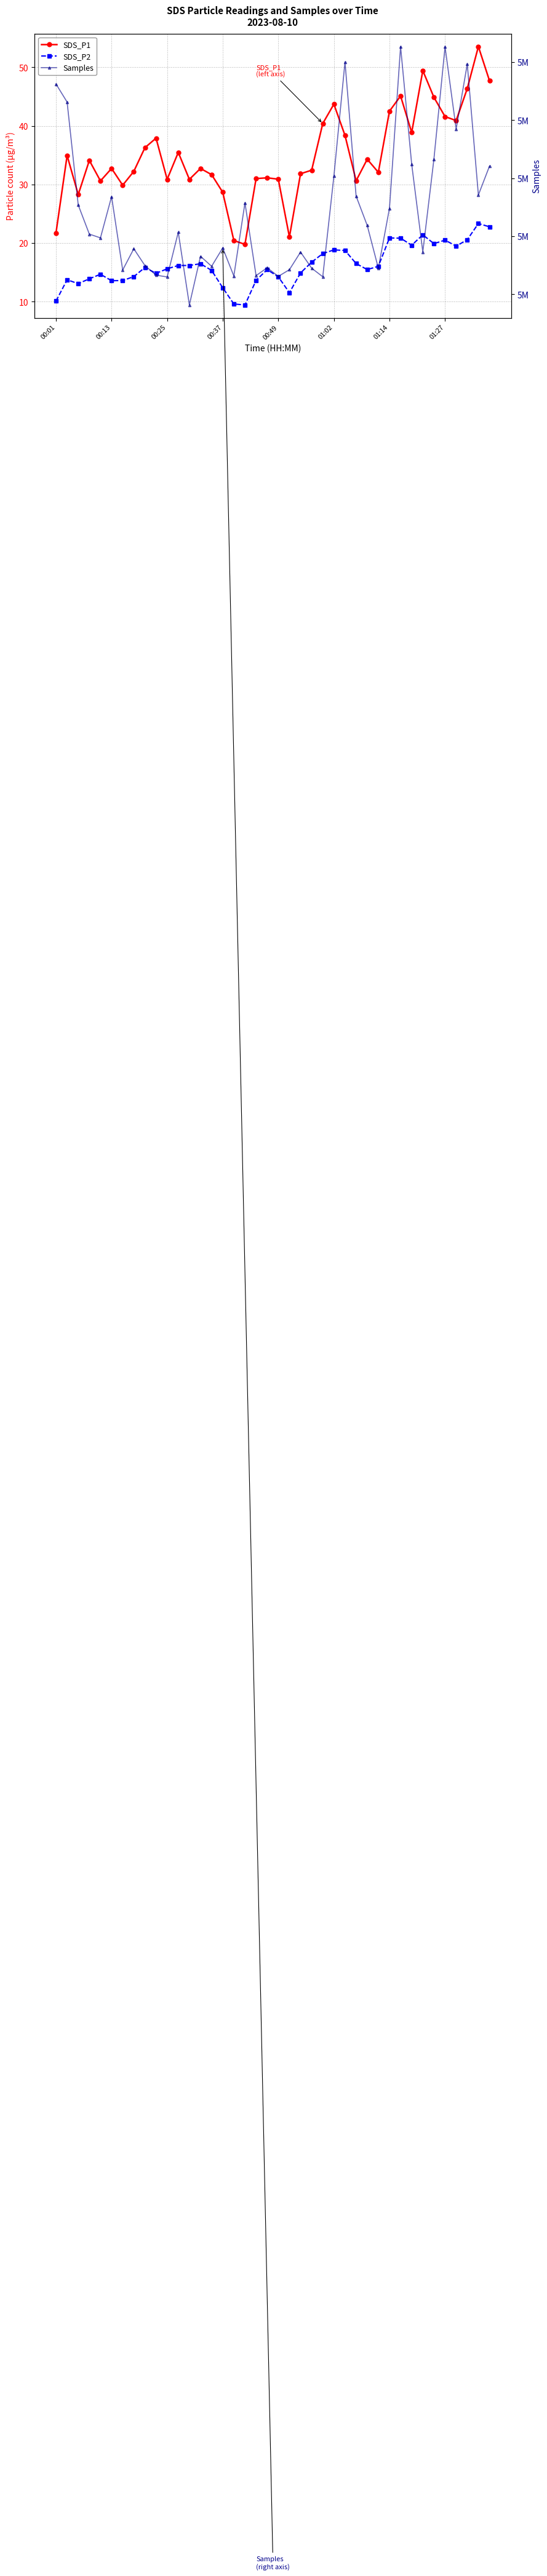

How many interior local peaks does the SDS_P1 series have?

12